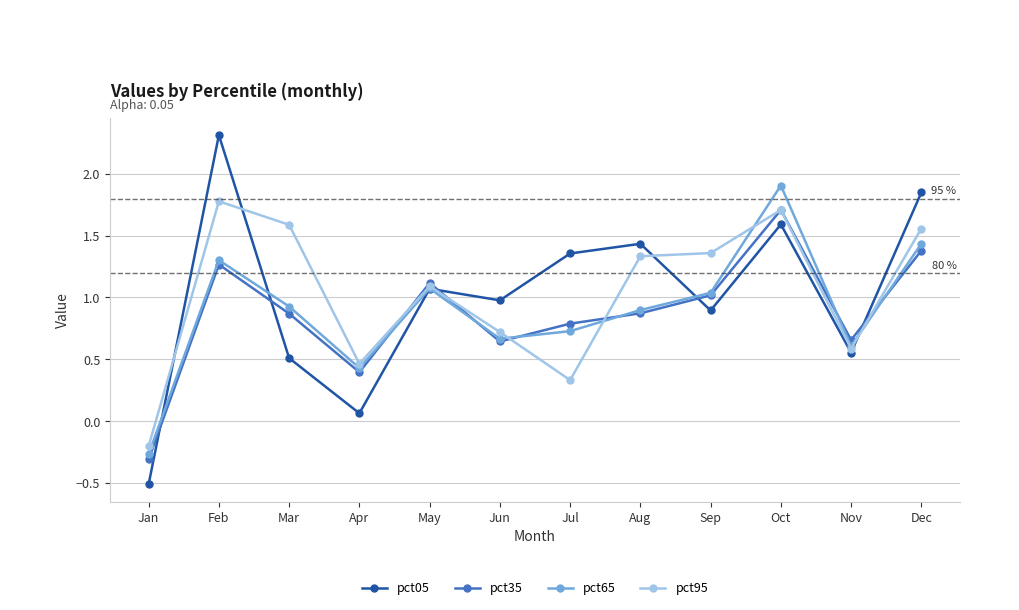

How many data points in pct05 are less than 1?

6